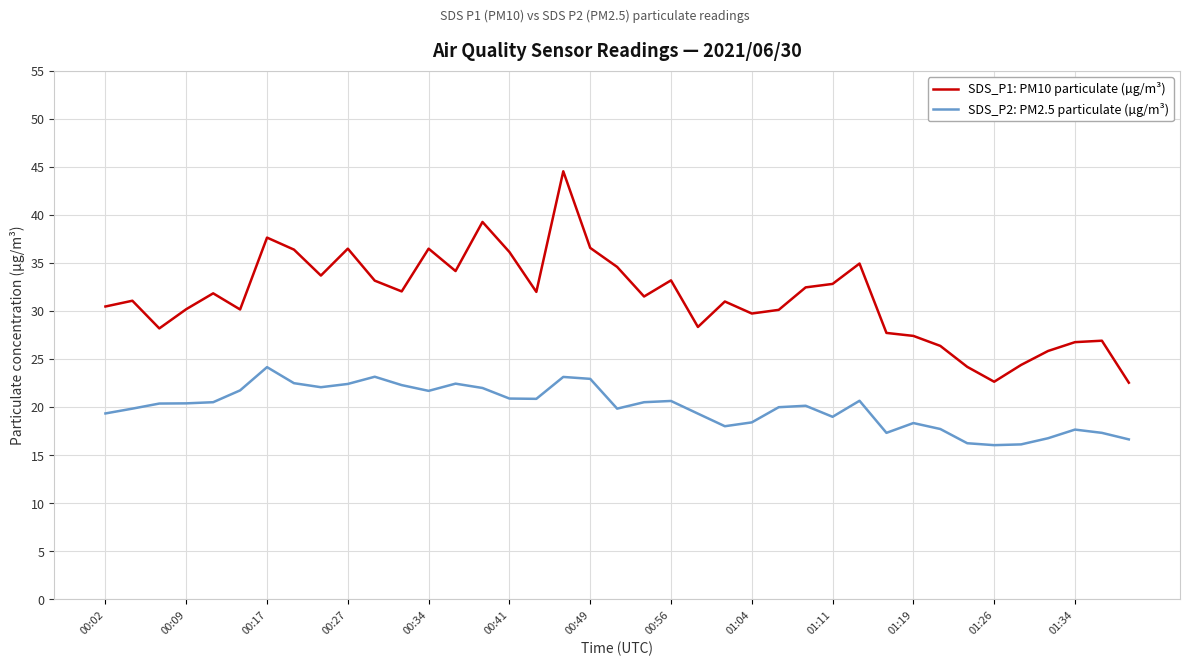

Which series has the largest range (max minus min)?

SDS_P1: PM10 particulate (µg/m³)